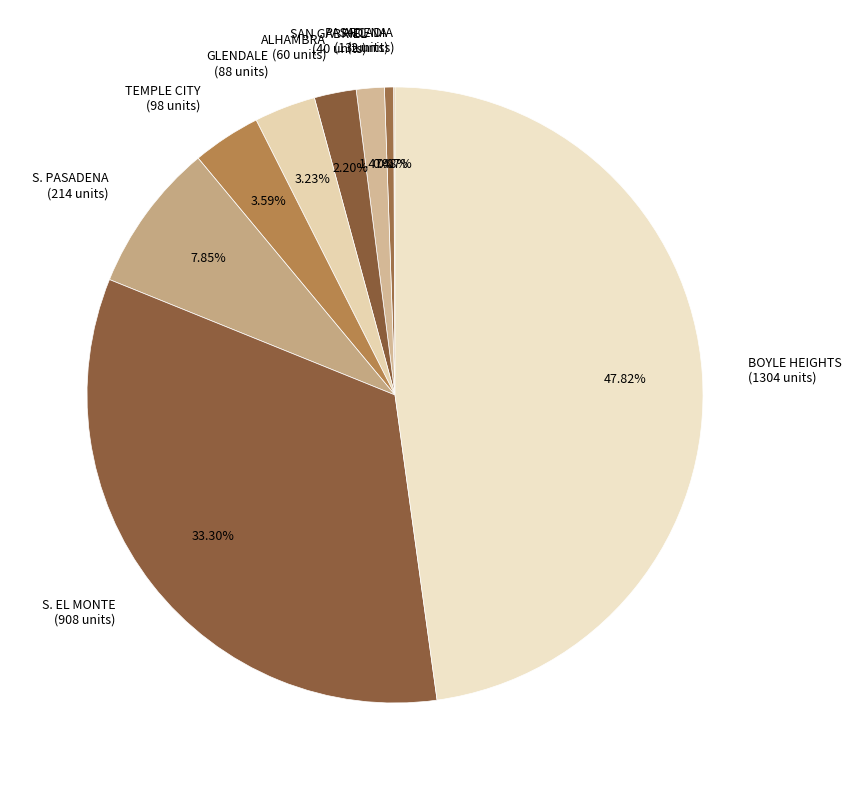

Does S. PASADENA (214 units) account for over 50% of the chart?

No